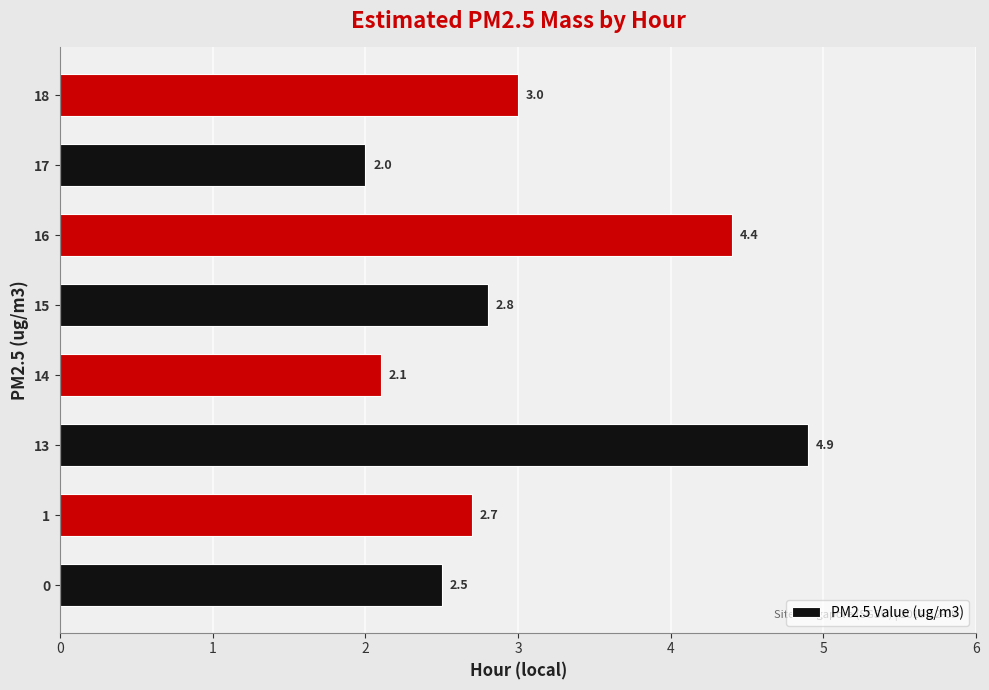

The value at 18 is 3.0. True or false?

True